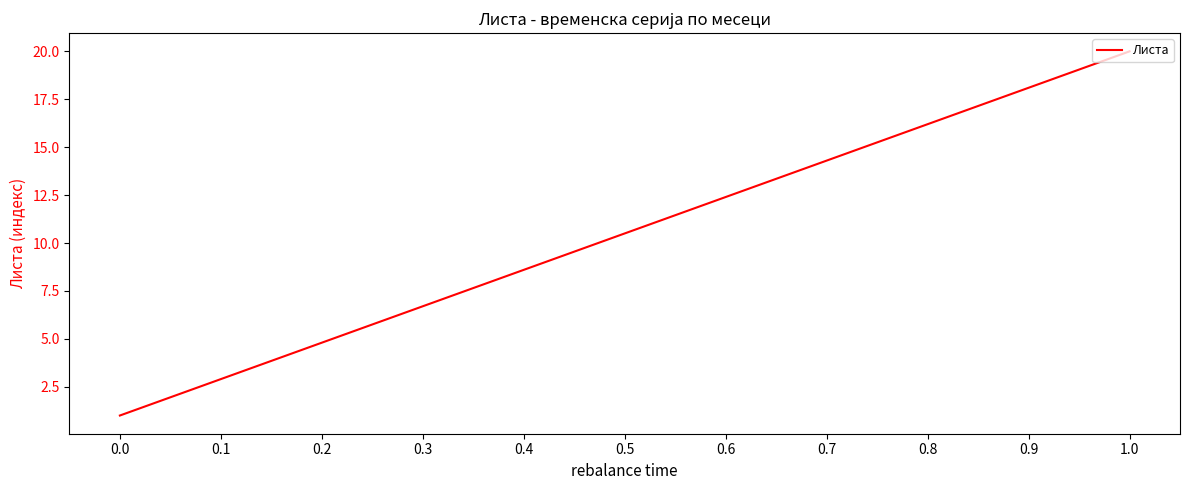

What is the greatest value displayed?

20